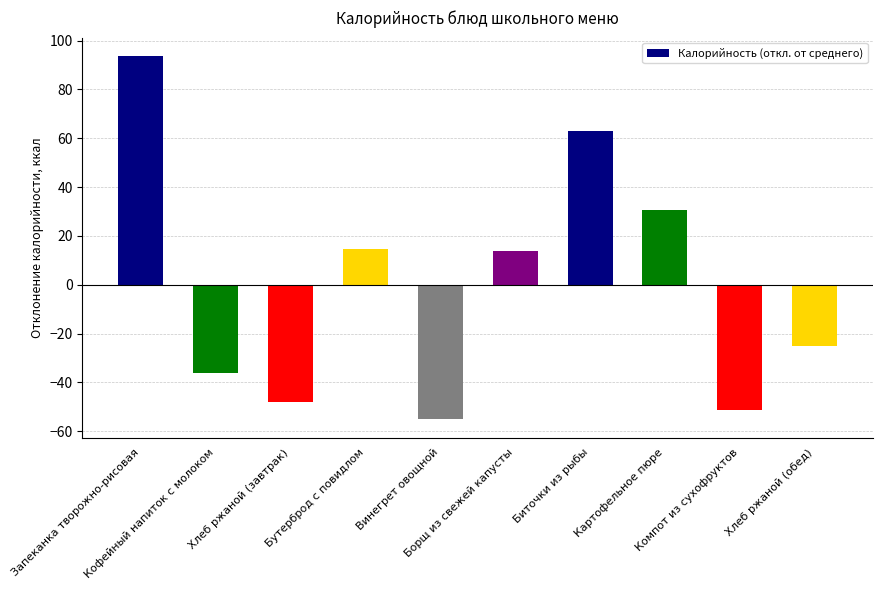

Reading right to left, transcribe all the data shown in this chart.

-25.2	-51.2	30.8	62.8	13.8	-55.2	14.8	-48.2	-36.2	93.8